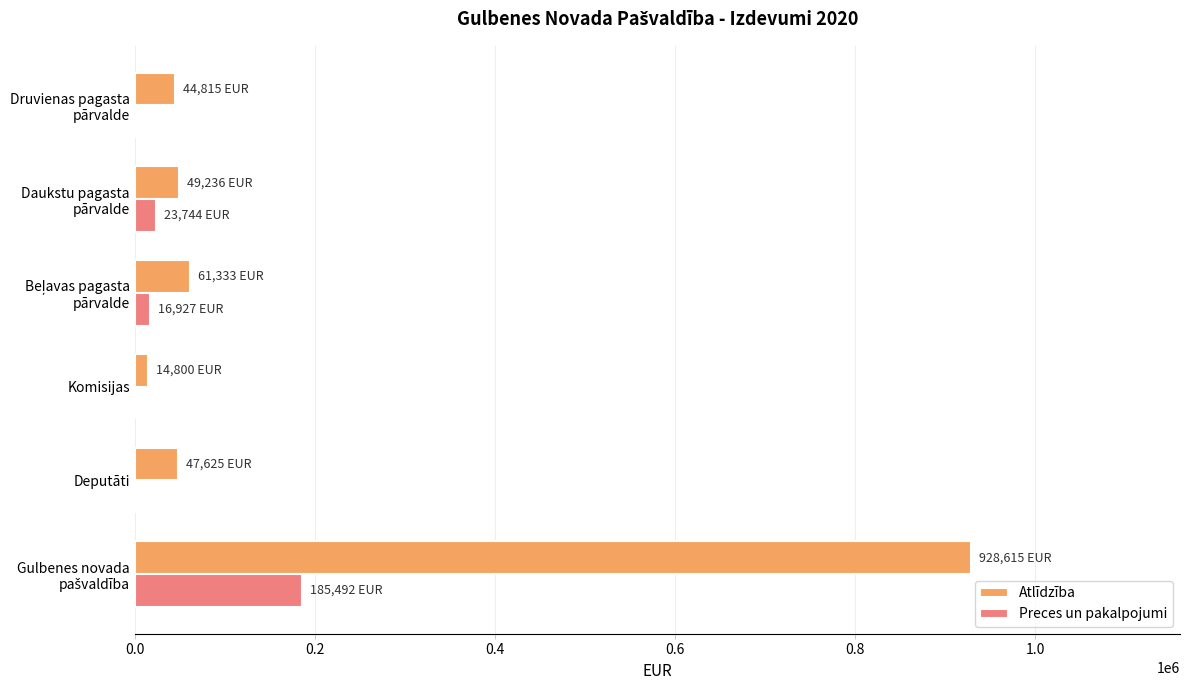

Is it true that Atlīdzība equals 47625 at Deputāti?

True